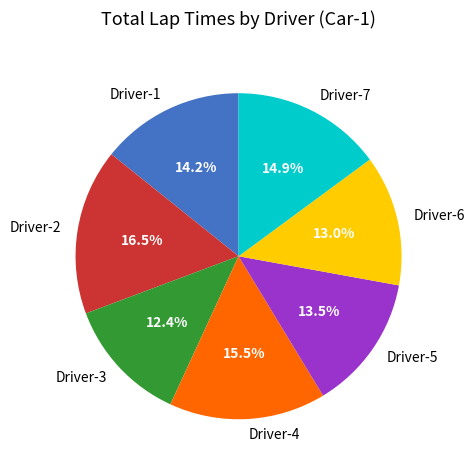

How many segments does this pie chart have?

7